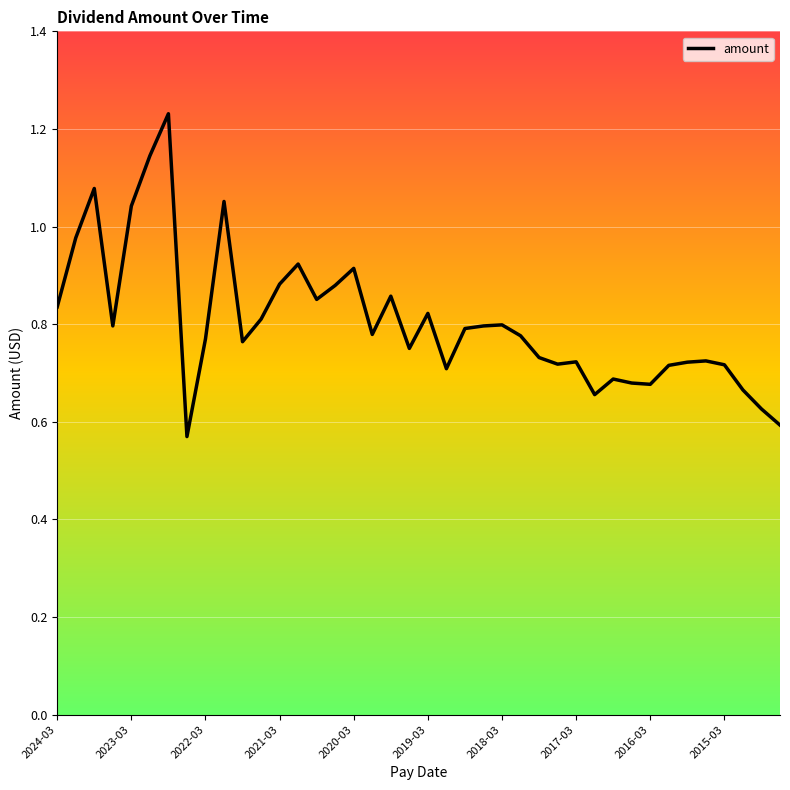

The value at 2018-03 is 0.5. True or false?

False